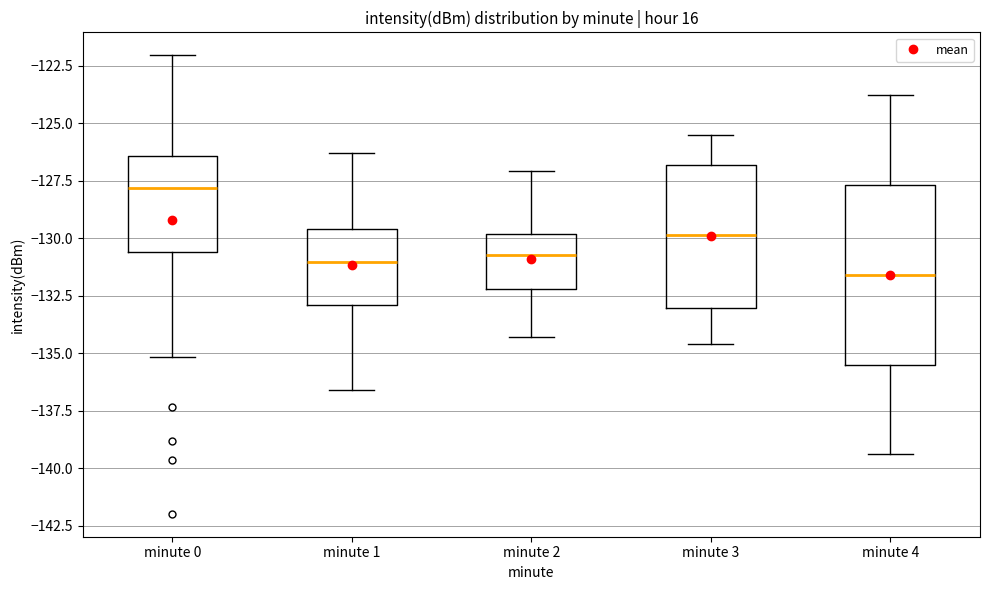

Which box's median line is the highest?

minute 0